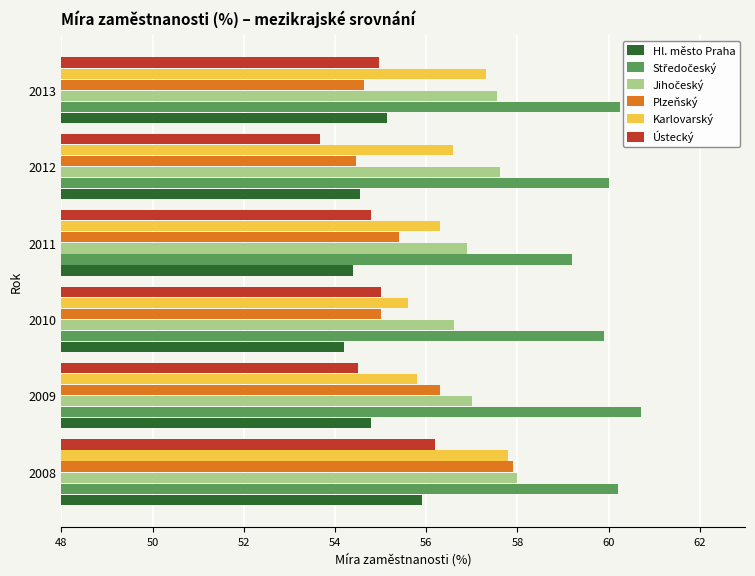

Is it true that Hl. město Praha equals 54.5 at 2012?

True